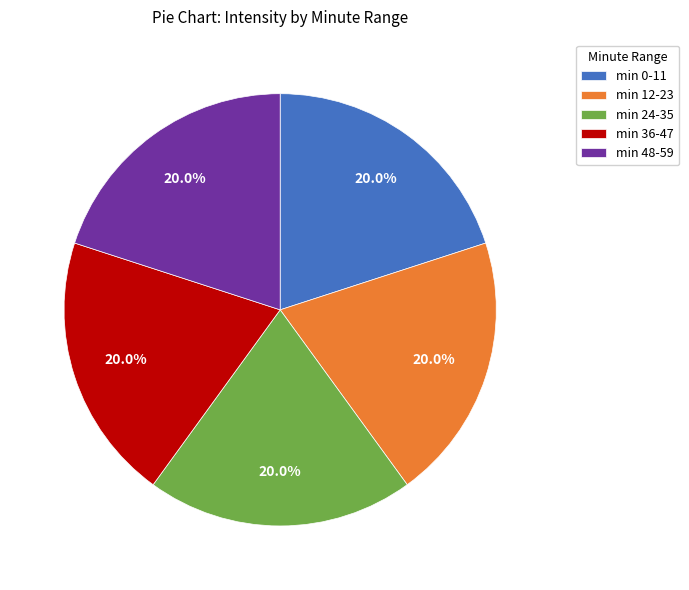

What percentage is NOT represented by min 0-11?

80.0%